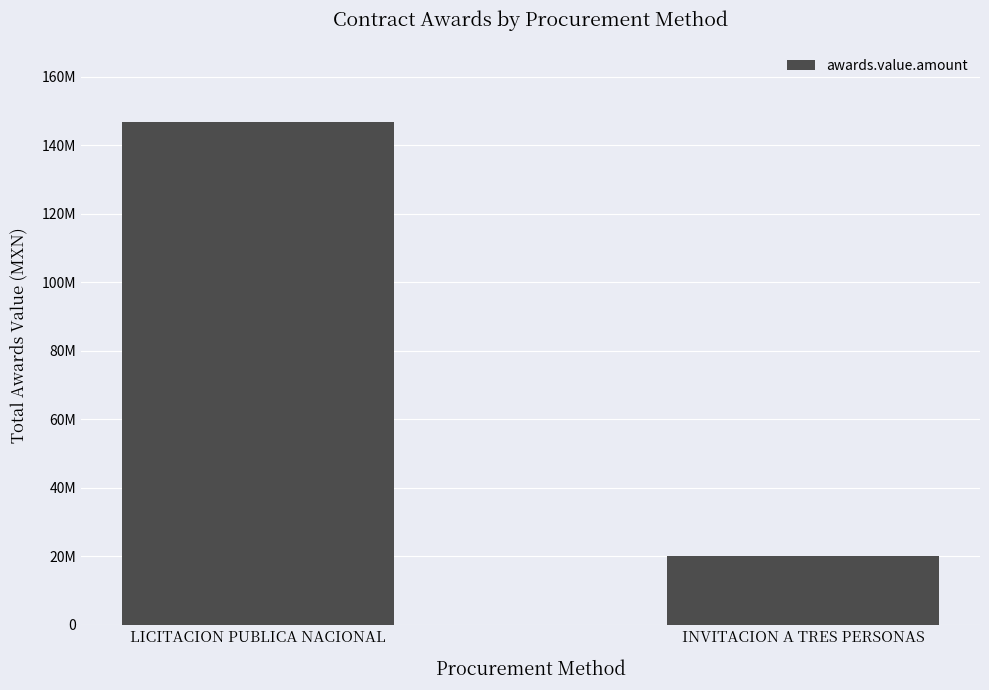

Does the chart contain any negative values?

No